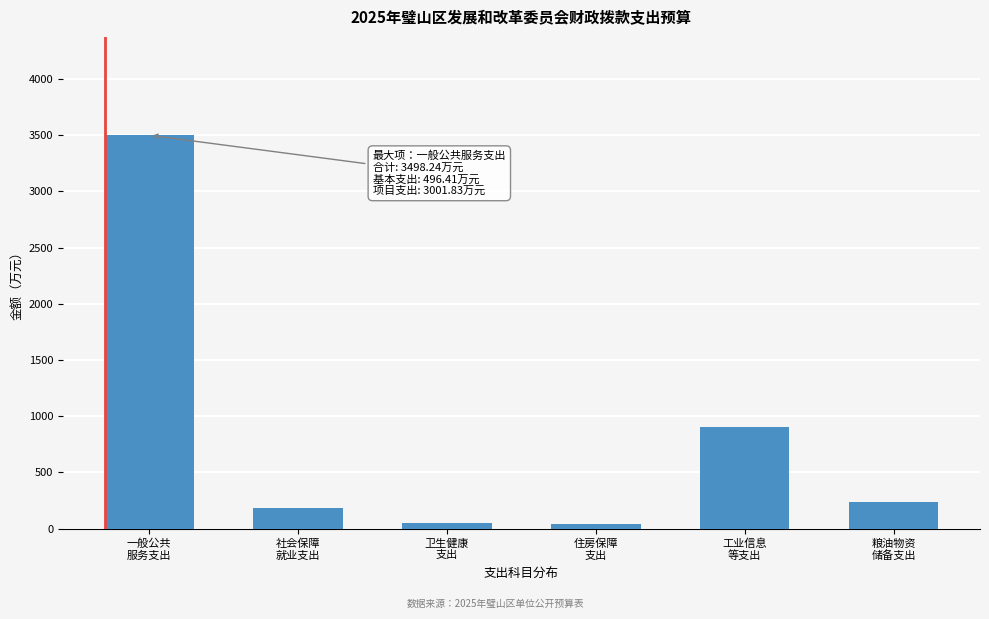

What is the greatest value displayed?

3498.2